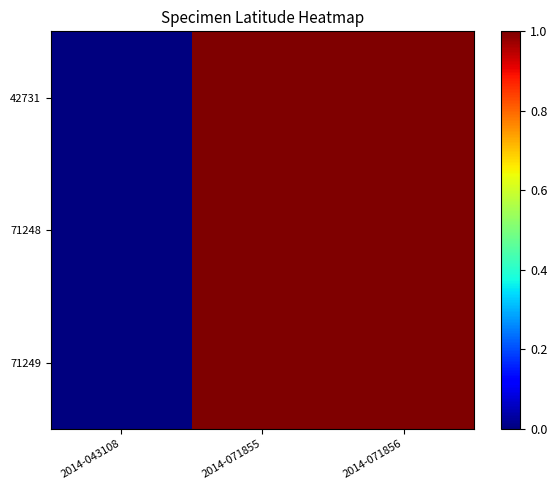

What is the greatest value displayed?

1